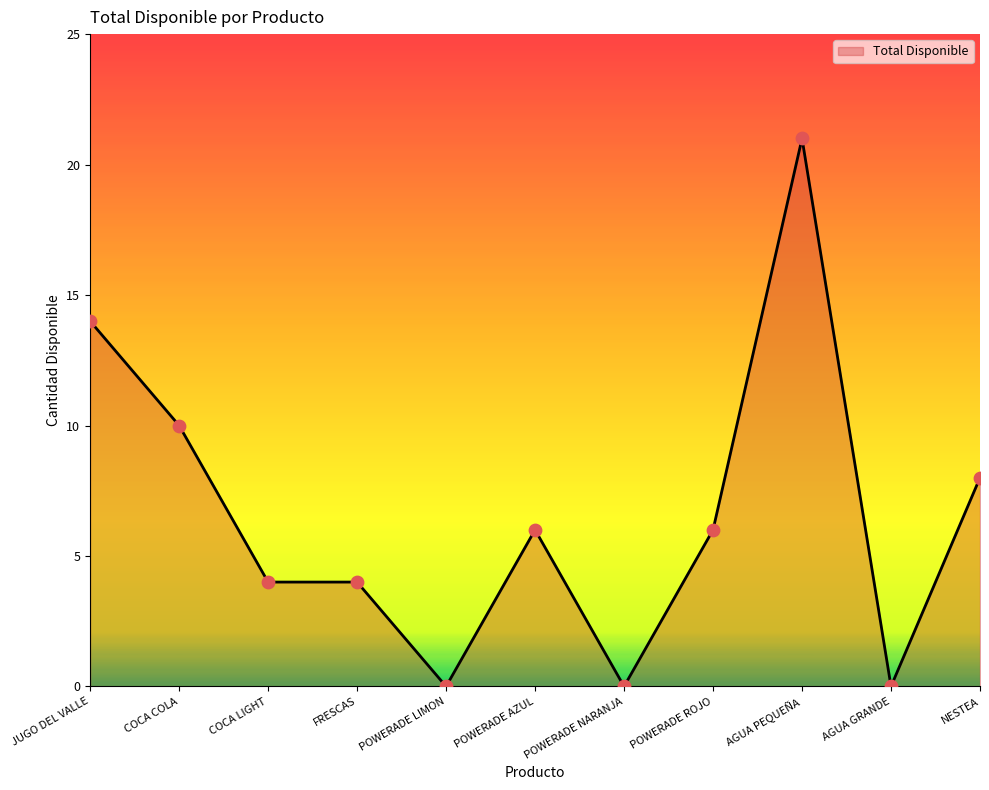

Between POWERADE LIMON and FRESCAS, which is larger?

FRESCAS